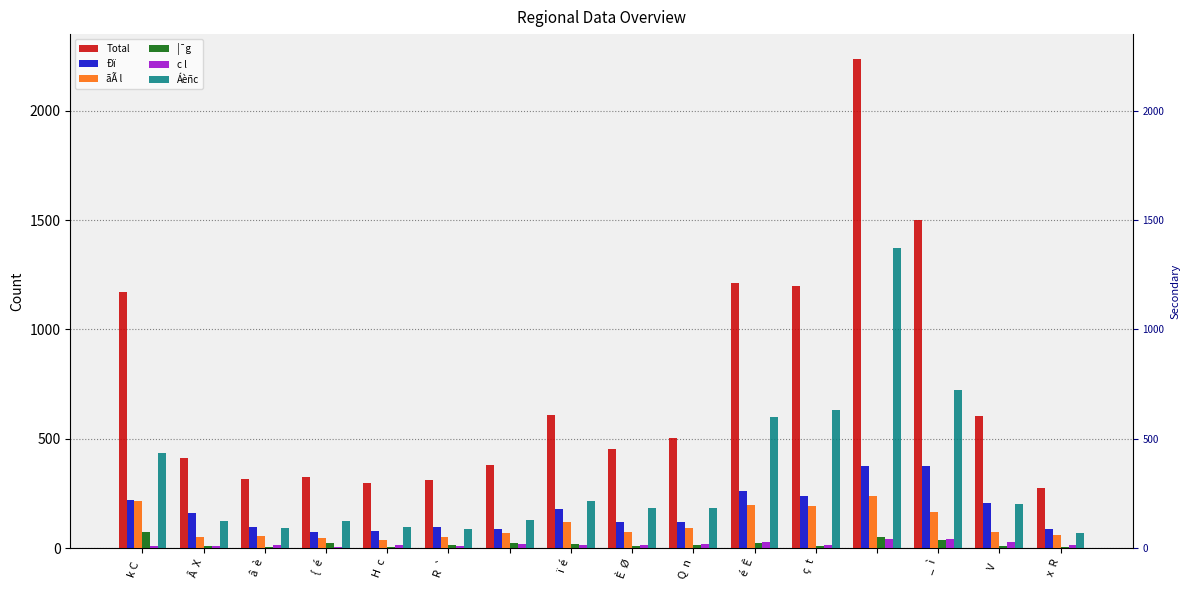

What is the sum of all Áèñc values?

5272